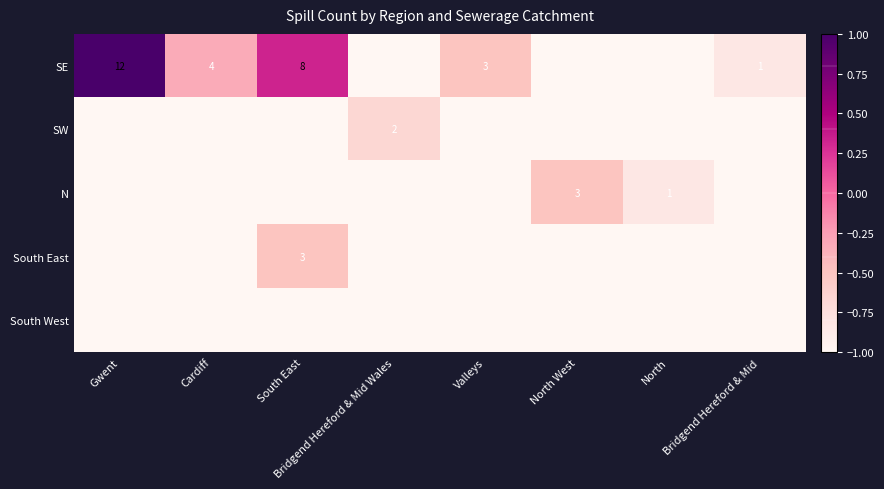

True or false: SW has a value of 0 at Bridgend Hereford & Mid Wales.

False